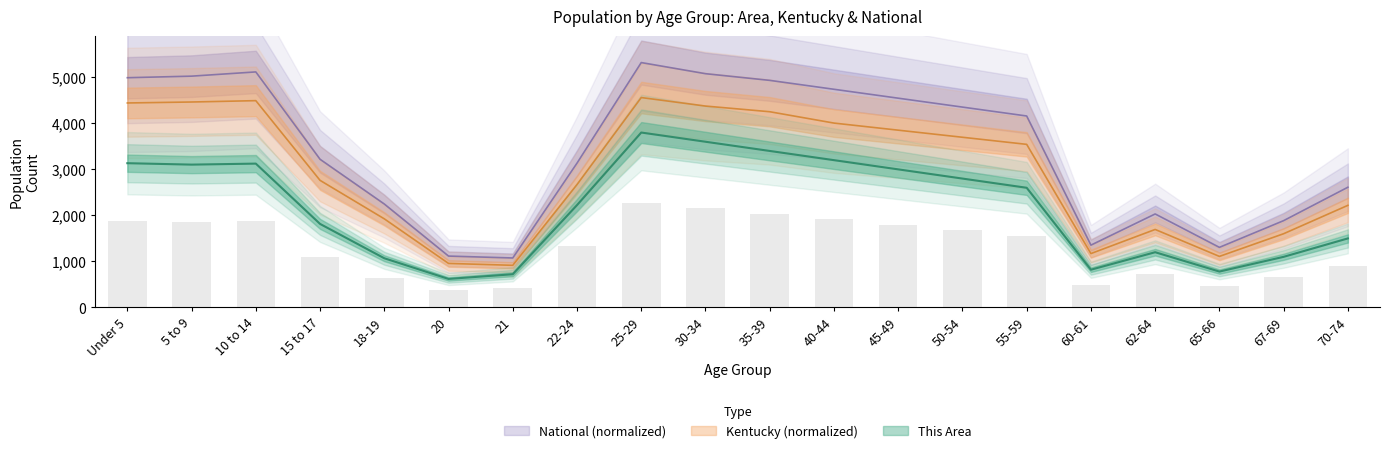

What is the average value of the This Area series?

2180.6